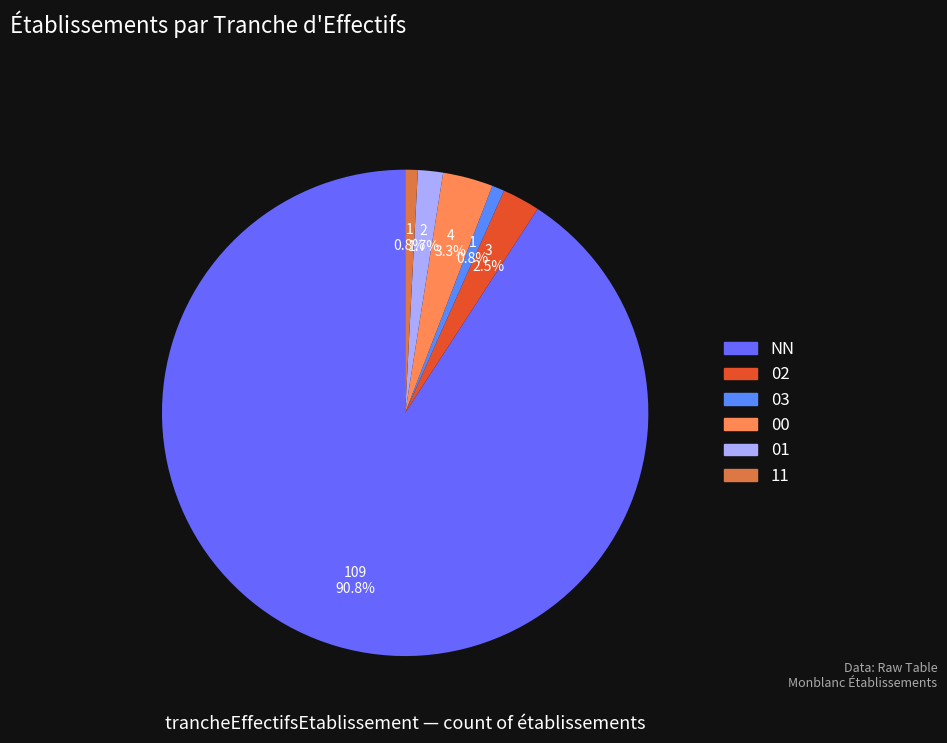

What percentage do 11 and 02 together represent?

3.3%